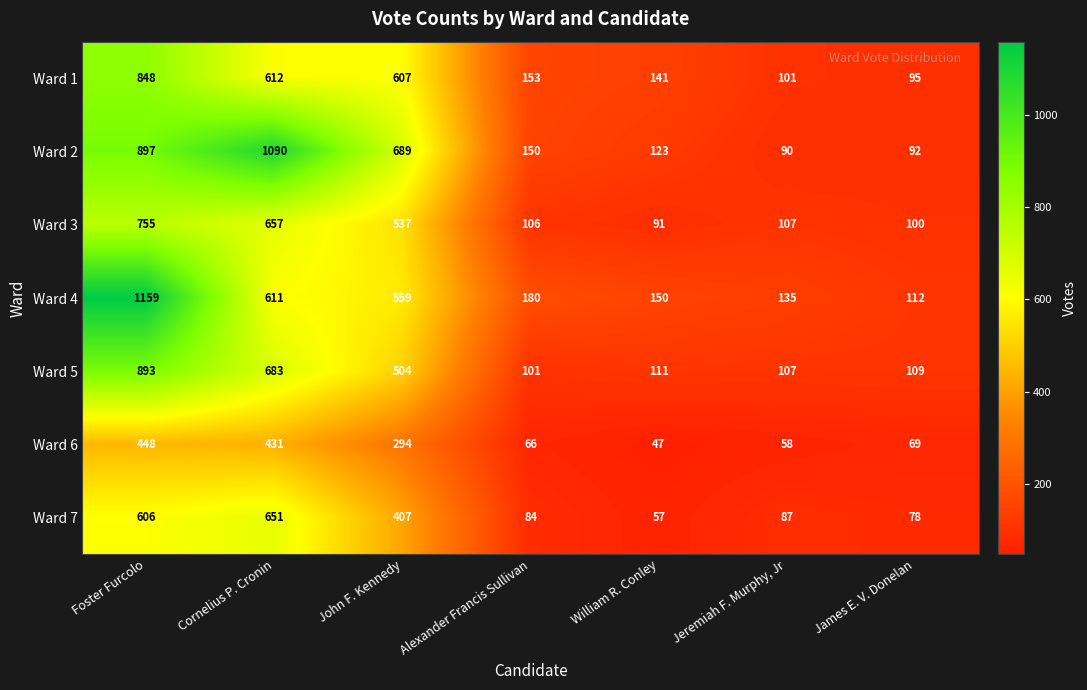

List the series in order of their peak value, highest first.

Ward 4, Ward 2, Ward 5, Ward 1, Ward 3, Ward 7, Ward 6